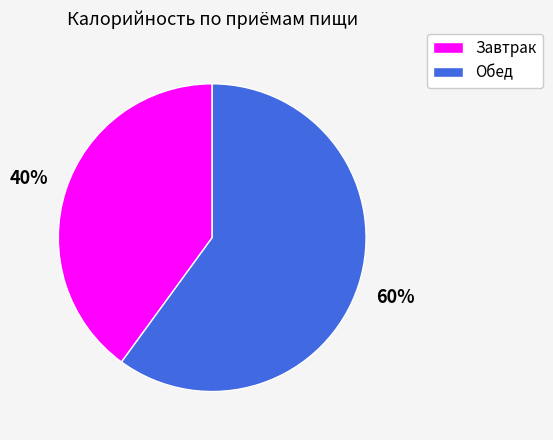

What percentage is the Обед slice, to the nearest percent?

60%